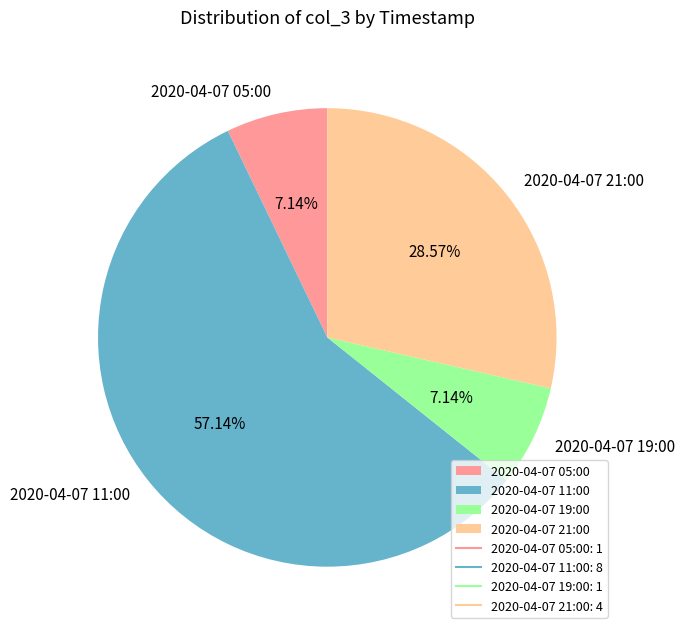

To the nearest percent, what portion does 2020-04-07 11:00 represent?

57%